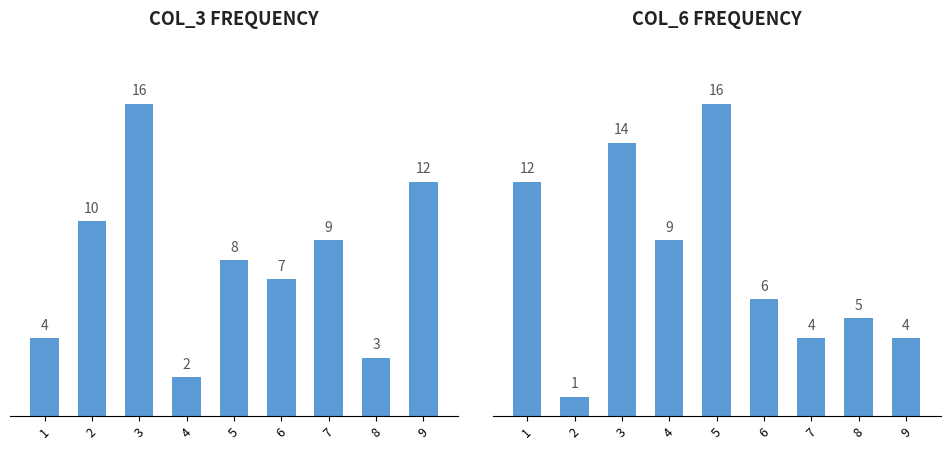

What is the value of the COL_3 FREQUENCY bar at the 8th from the left?

3